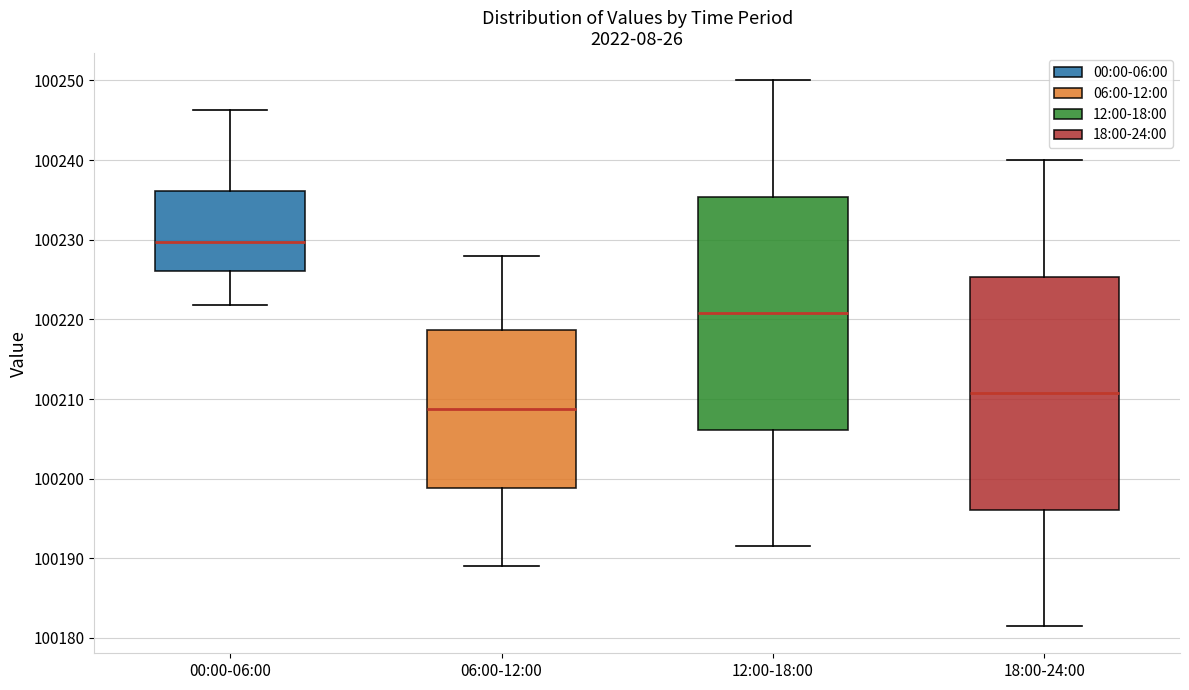

Reading left to right, transcribe this box plot: for each box, give where its median line is, the range the box spans, and where its two whiskers end, as read against the y-axis. The values are not printed on the chart, so give them approximately, as read against the axis.

00:00-06:00: median 100230, box 100226 to 100236, whiskers 100222 to 100246
06:00-12:00: median 100209, box 100199 to 100219, whiskers 100189 to 100228
12:00-18:00: median 100221, box 100206 to 100235, whiskers 100192 to 100250
18:00-24:00: median 100211, box 100196 to 100225, whiskers 100182 to 100240